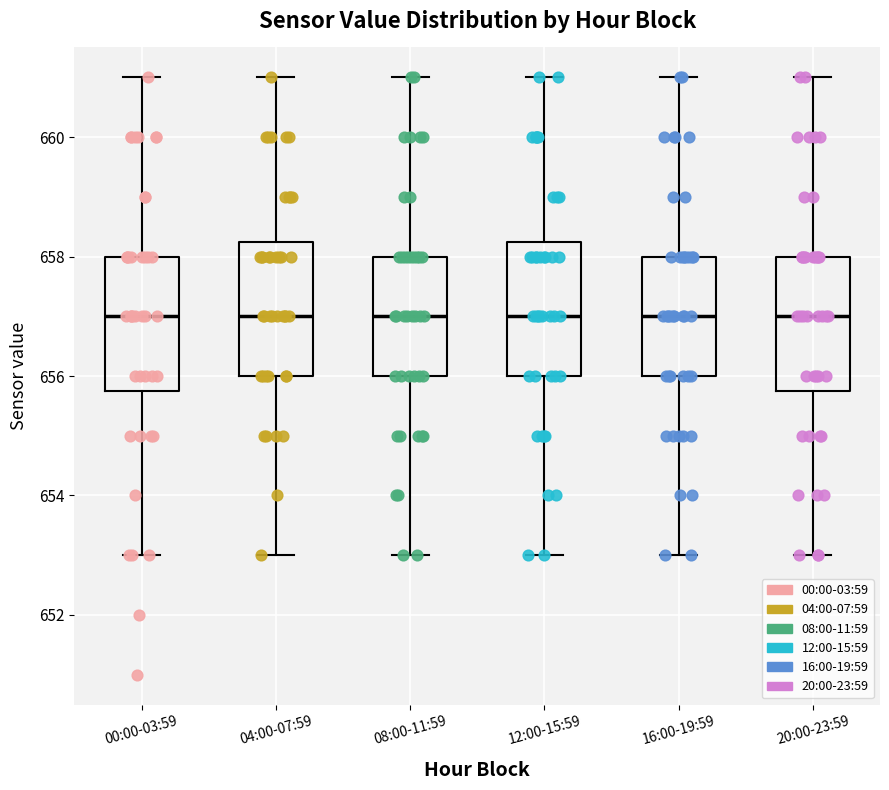

Where is the lower edge of the box for 20:00-23:59 on the y-axis? The values are not printed on the chart, so give them approximately, as read against the axis.

655.8